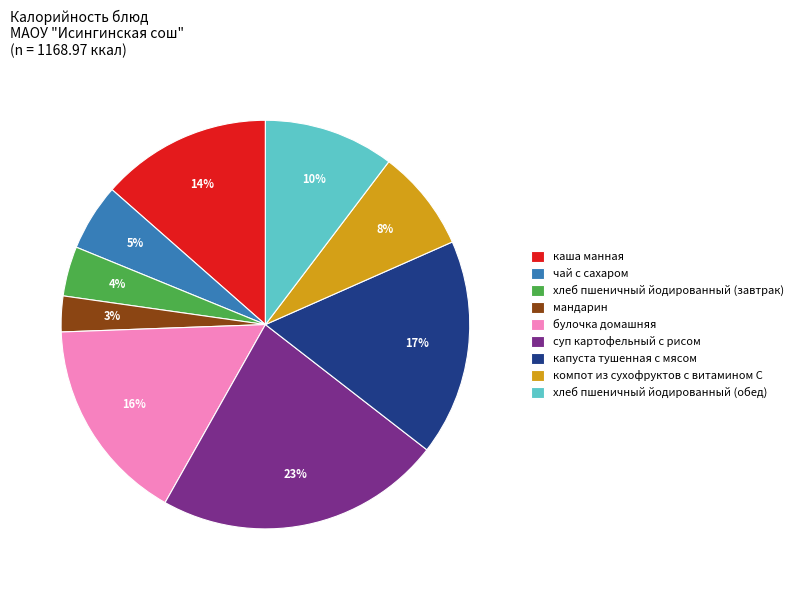

Which slice is the largest?

суп картофельный с рисом